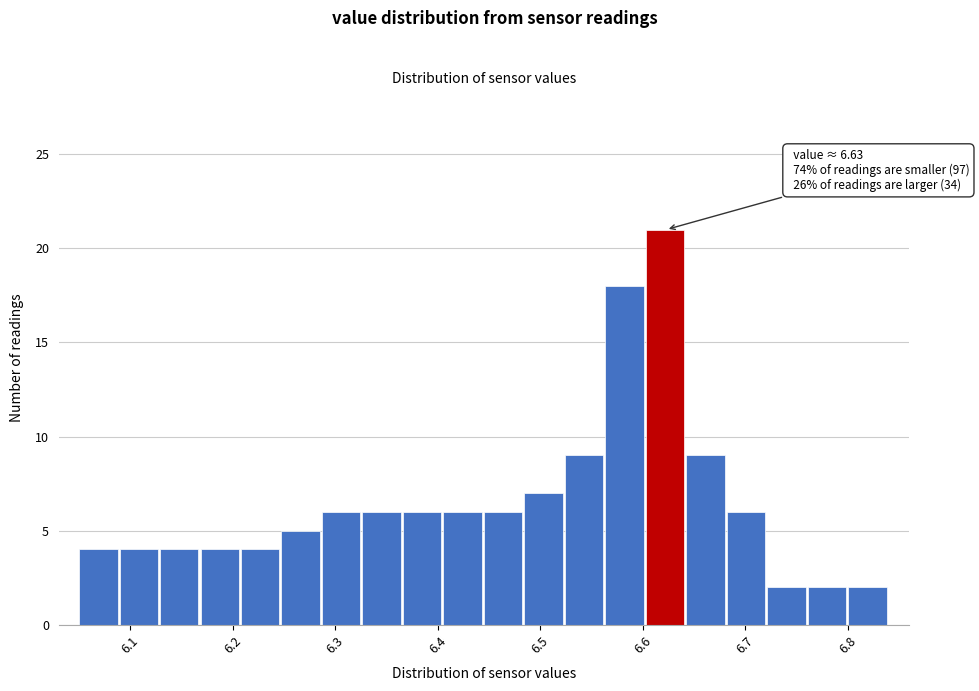

Read against the x-axis, roughly where is the centre of the tallest bar?

6.62